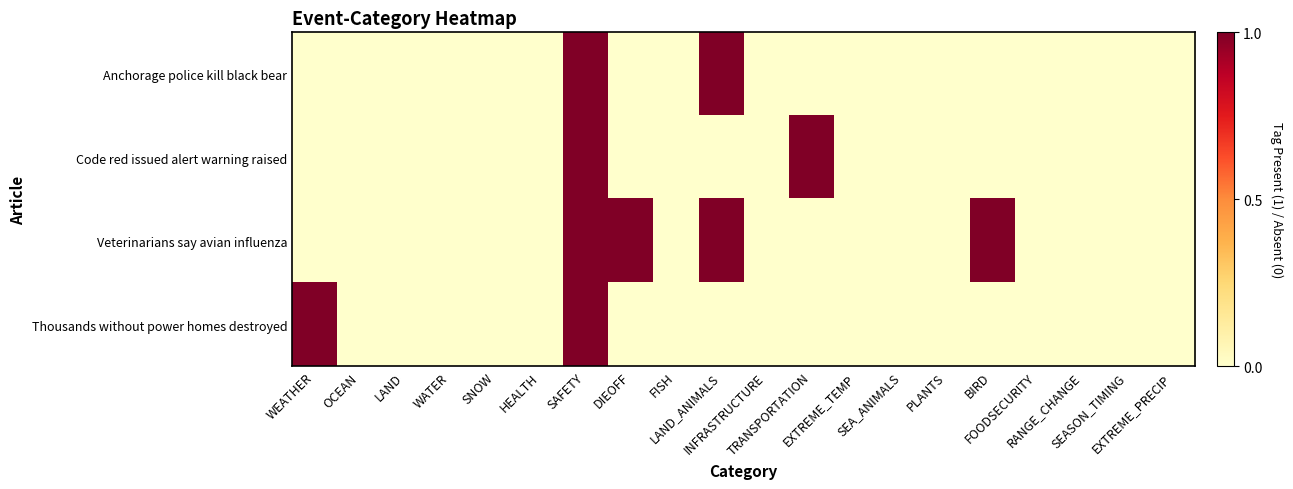

Reading left to right, list all the values displayed in this chart.

Anchorage police kill black bear: WEATHER=0	OCEAN=0	LAND=0	WATER=0	SNOW=0	HEALTH=0	SAFETY=1	DIEOFF=0	FISH=0	LAND_ANIMALS=1	INFRASTRUCTURE=0	TRANSPORTATION=0	EXTREME_TEMP=0	SEA_ANIMALS=0	PLANTS=0	BIRD=0	FOODSECURITY=0	RANGE_CHANGE=0	SEASON_TIMING=0	EXTREME_PRECIP=0
Code red issued alert warning raised: WEATHER=0	OCEAN=0	LAND=0	WATER=0	SNOW=0	HEALTH=0	SAFETY=1	DIEOFF=0	FISH=0	LAND_ANIMALS=0	INFRASTRUCTURE=0	TRANSPORTATION=1	EXTREME_TEMP=0	SEA_ANIMALS=0	PLANTS=0	BIRD=0	FOODSECURITY=0	RANGE_CHANGE=0	SEASON_TIMING=0	EXTREME_PRECIP=0
Veterinarians say avian influenza: WEATHER=0	OCEAN=0	LAND=0	WATER=0	SNOW=0	HEALTH=0	SAFETY=1	DIEOFF=1	FISH=0	LAND_ANIMALS=1	INFRASTRUCTURE=0	TRANSPORTATION=0	EXTREME_TEMP=0	SEA_ANIMALS=0	PLANTS=0	BIRD=1	FOODSECURITY=0	RANGE_CHANGE=0	SEASON_TIMING=0	EXTREME_PRECIP=0
Thousands without power homes destroyed: WEATHER=1	OCEAN=0	LAND=0	WATER=0	SNOW=0	HEALTH=0	SAFETY=1	DIEOFF=0	FISH=0	LAND_ANIMALS=0	INFRASTRUCTURE=0	TRANSPORTATION=0	EXTREME_TEMP=0	SEA_ANIMALS=0	PLANTS=0	BIRD=0	FOODSECURITY=0	RANGE_CHANGE=0	SEASON_TIMING=0	EXTREME_PRECIP=0